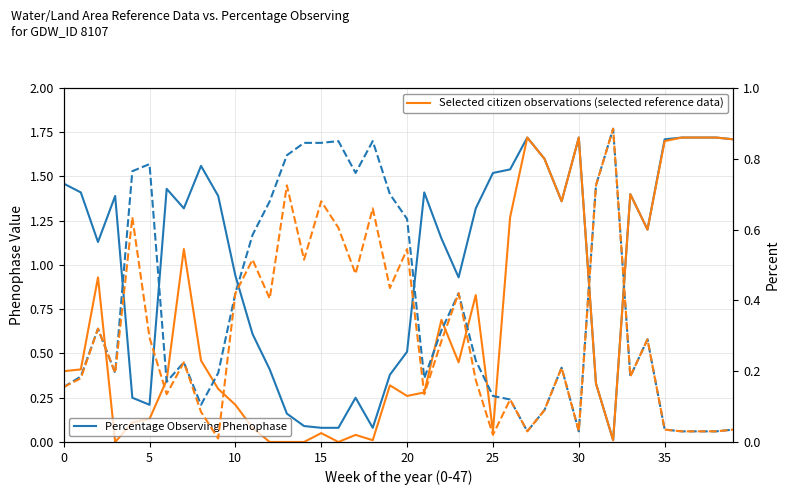

True or false: landArea (Percentage Observing) has more than 0 points higher than both neighbors.

True